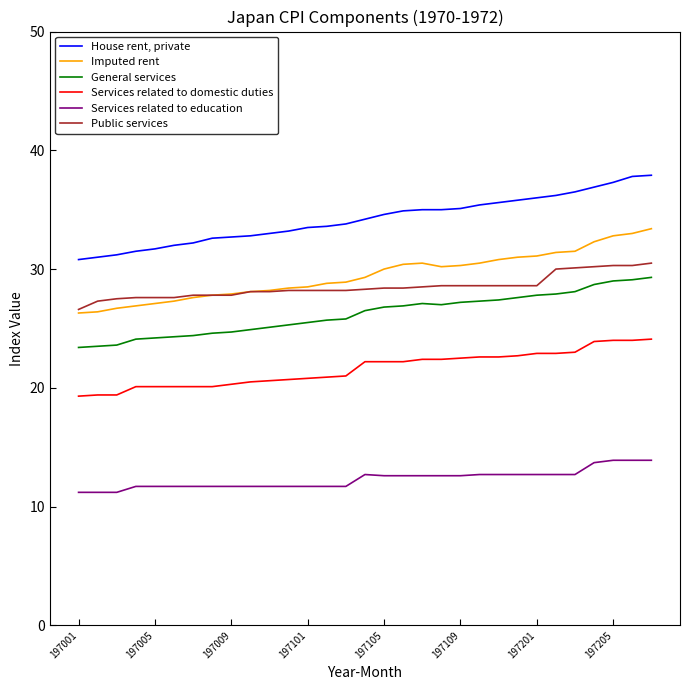

True or false: House rent, private and Public services cross at least once.

False